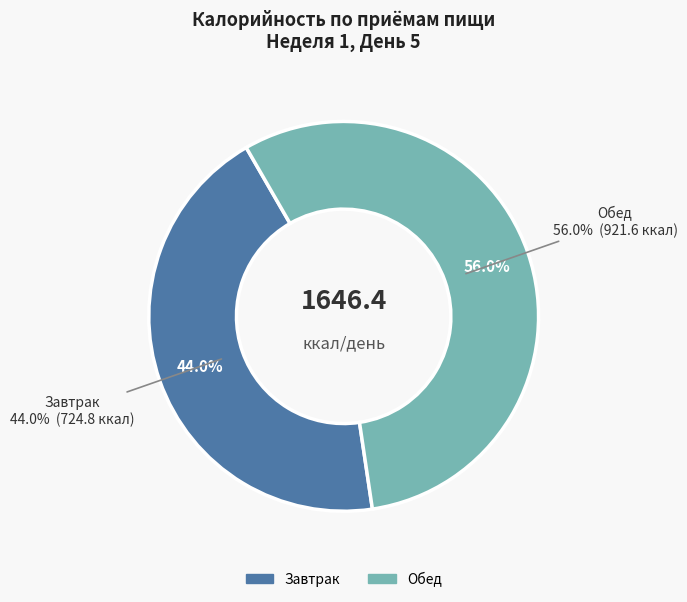

Rank the categories by value from highest to lowest.

Обед, Завтрак